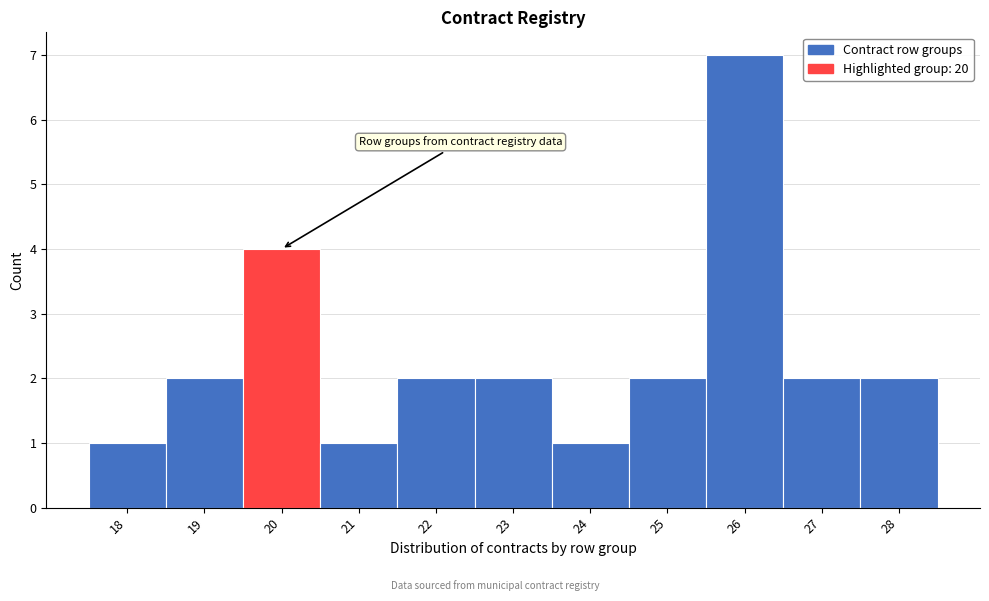

Reading left to right, list all the values displayed in this chart.

18=1	19=2	20=4	21=1	22=2	23=2	24=1	25=2	26=7	27=2	28=2